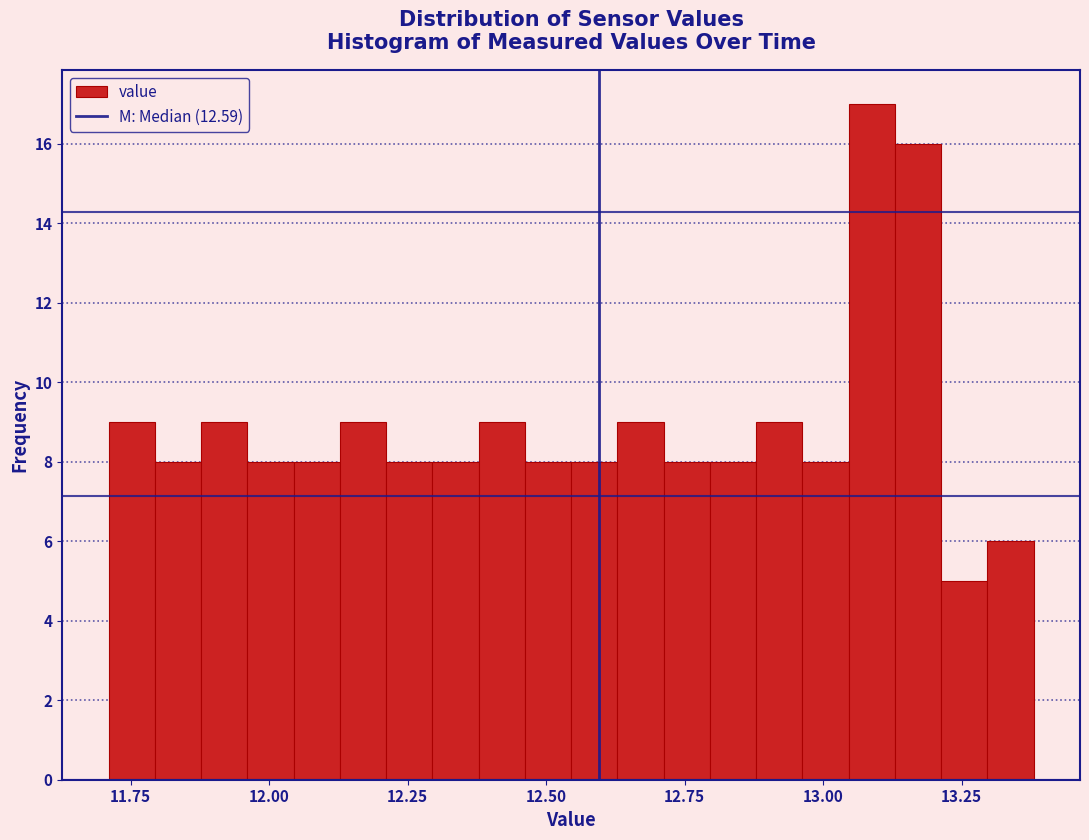

Around what value on the x-axis is the tallest bar? Give the approximate position of its centre, as read against the axis.

13.10